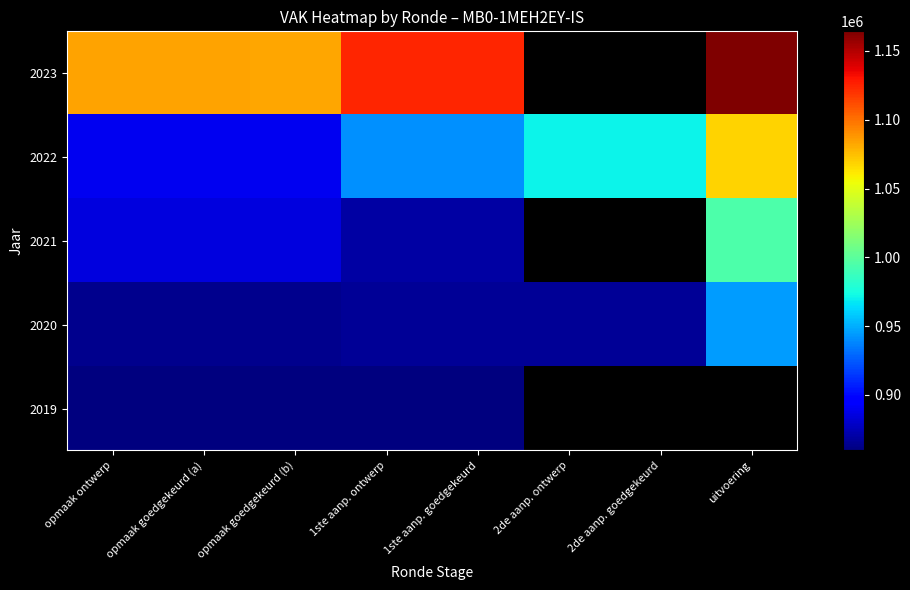

The 2022 series shows 208340.0 at 2de aanp. ontwerp. True or false?

False